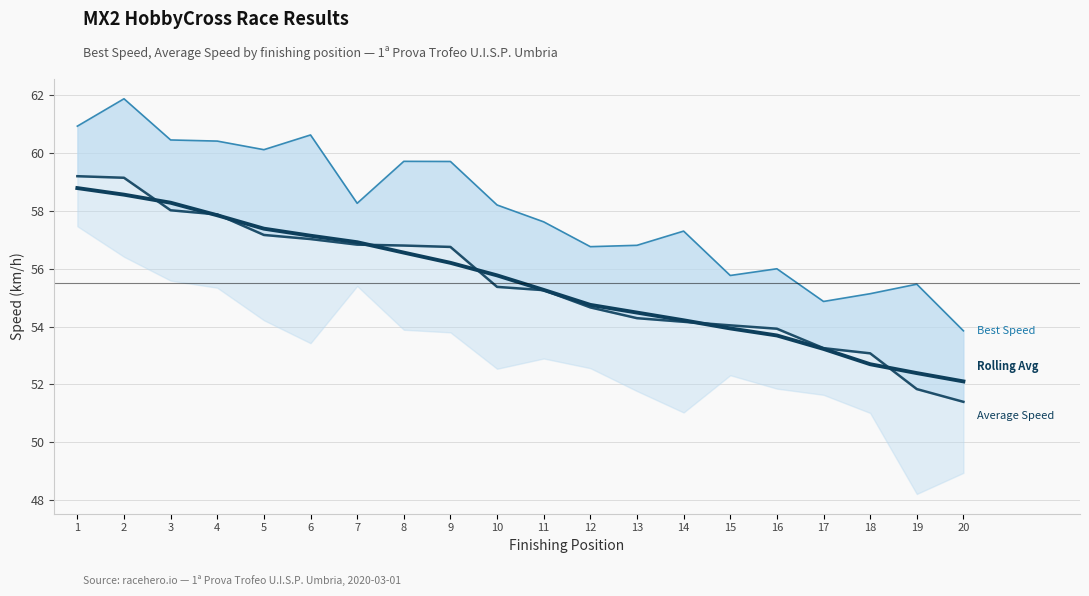

Which label corresponds to the largest value in the chart?

2